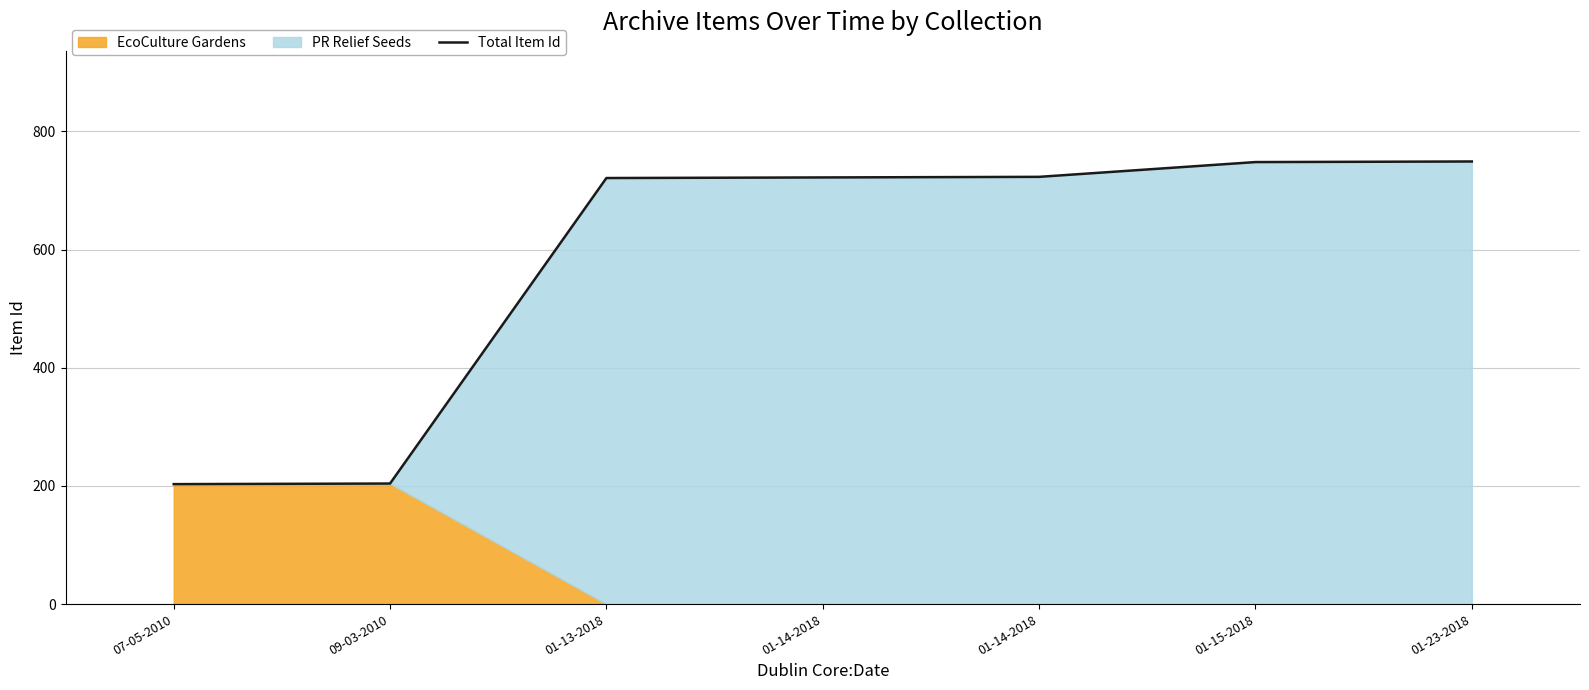

Which has a higher value, 01-23-2018 or 01-13-2018?

01-23-2018